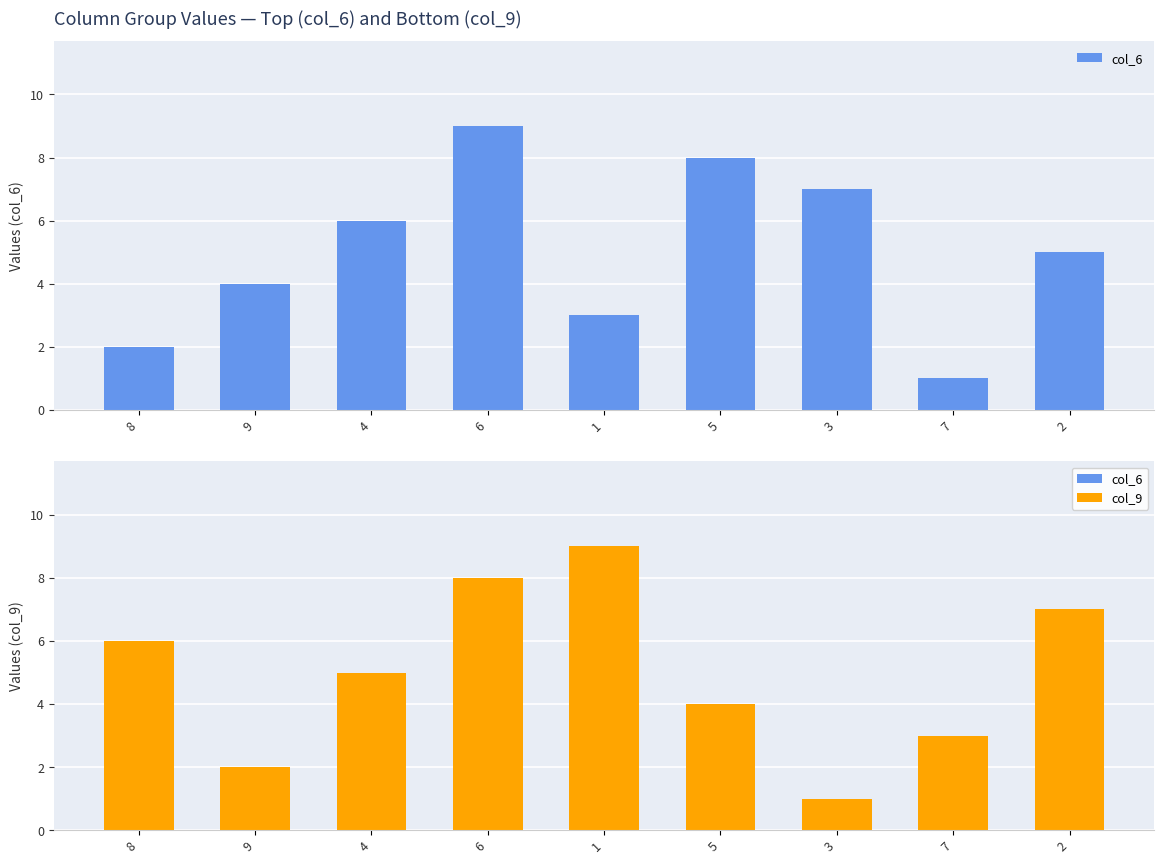

What is the spread (max minus min) of values at 5?

4